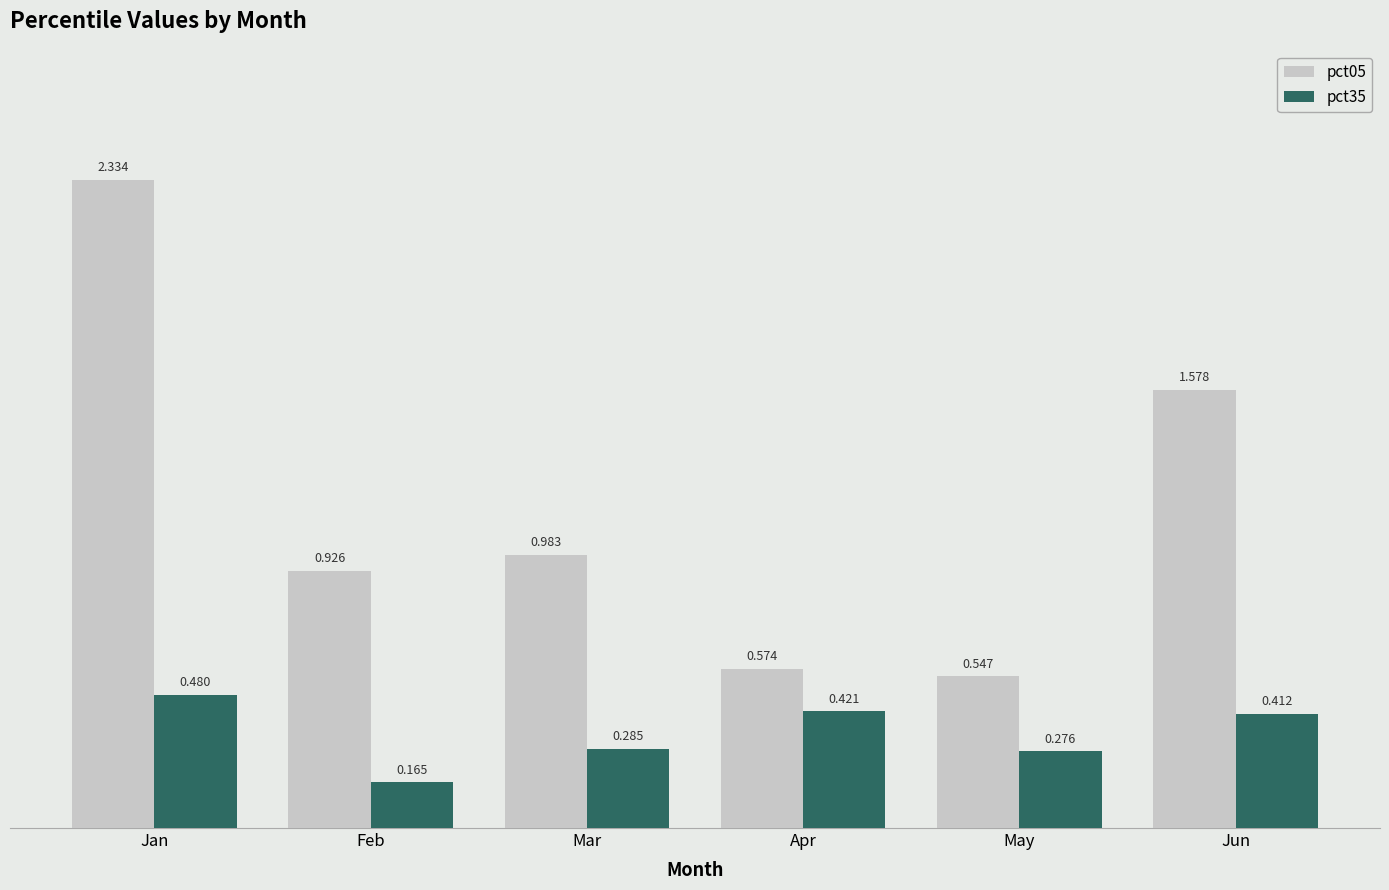

List the labels in order of pct05 value, largest first.

Jan, Jun, Mar, Feb, Apr, May